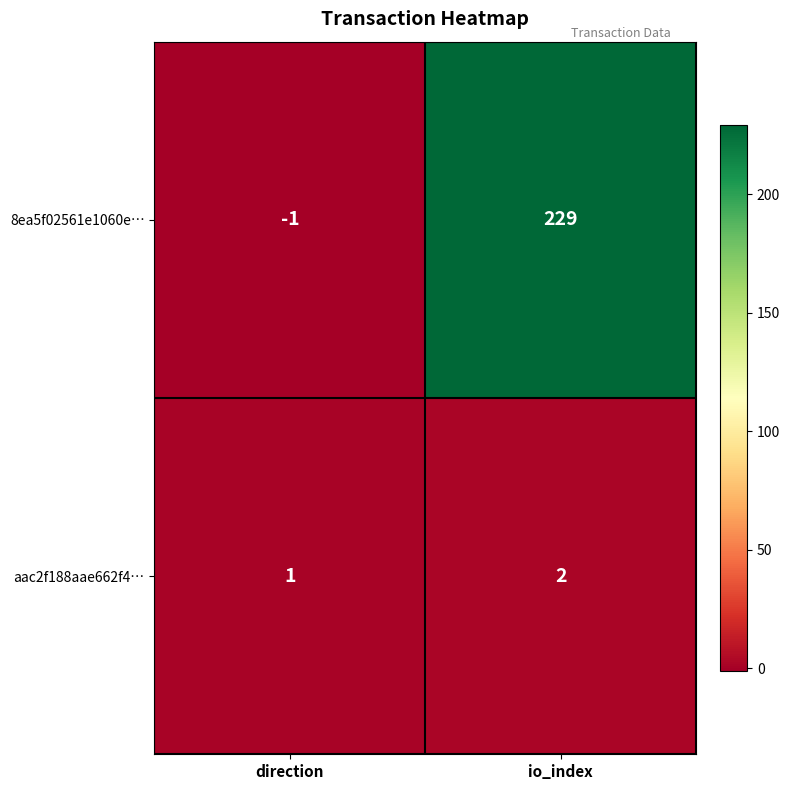

Where is aac2f188aae662f4… nearest to the value 1?

direction